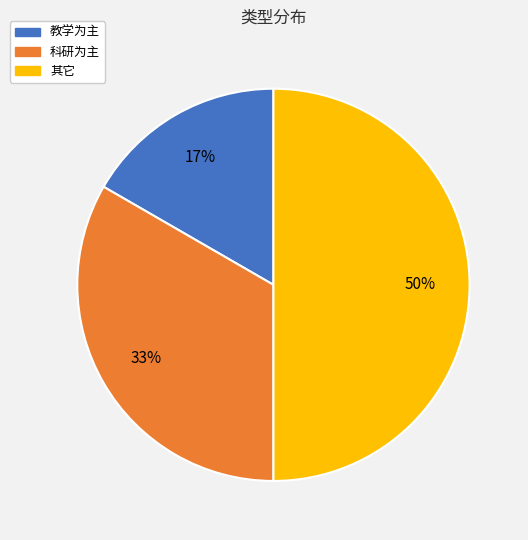

What is the largest slice in the pie chart?

其它